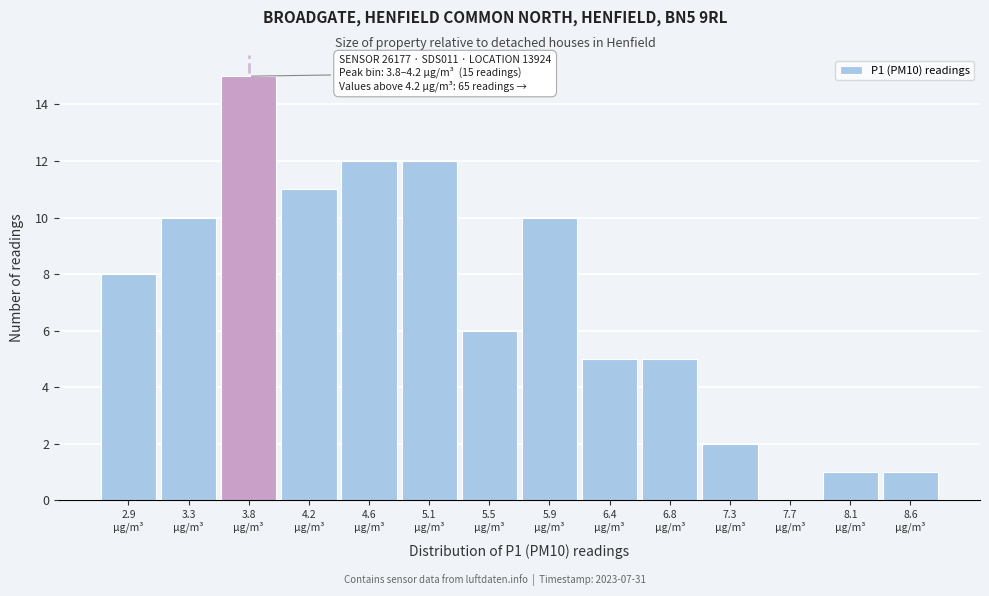

What is the maximum value shown in the chart?

15